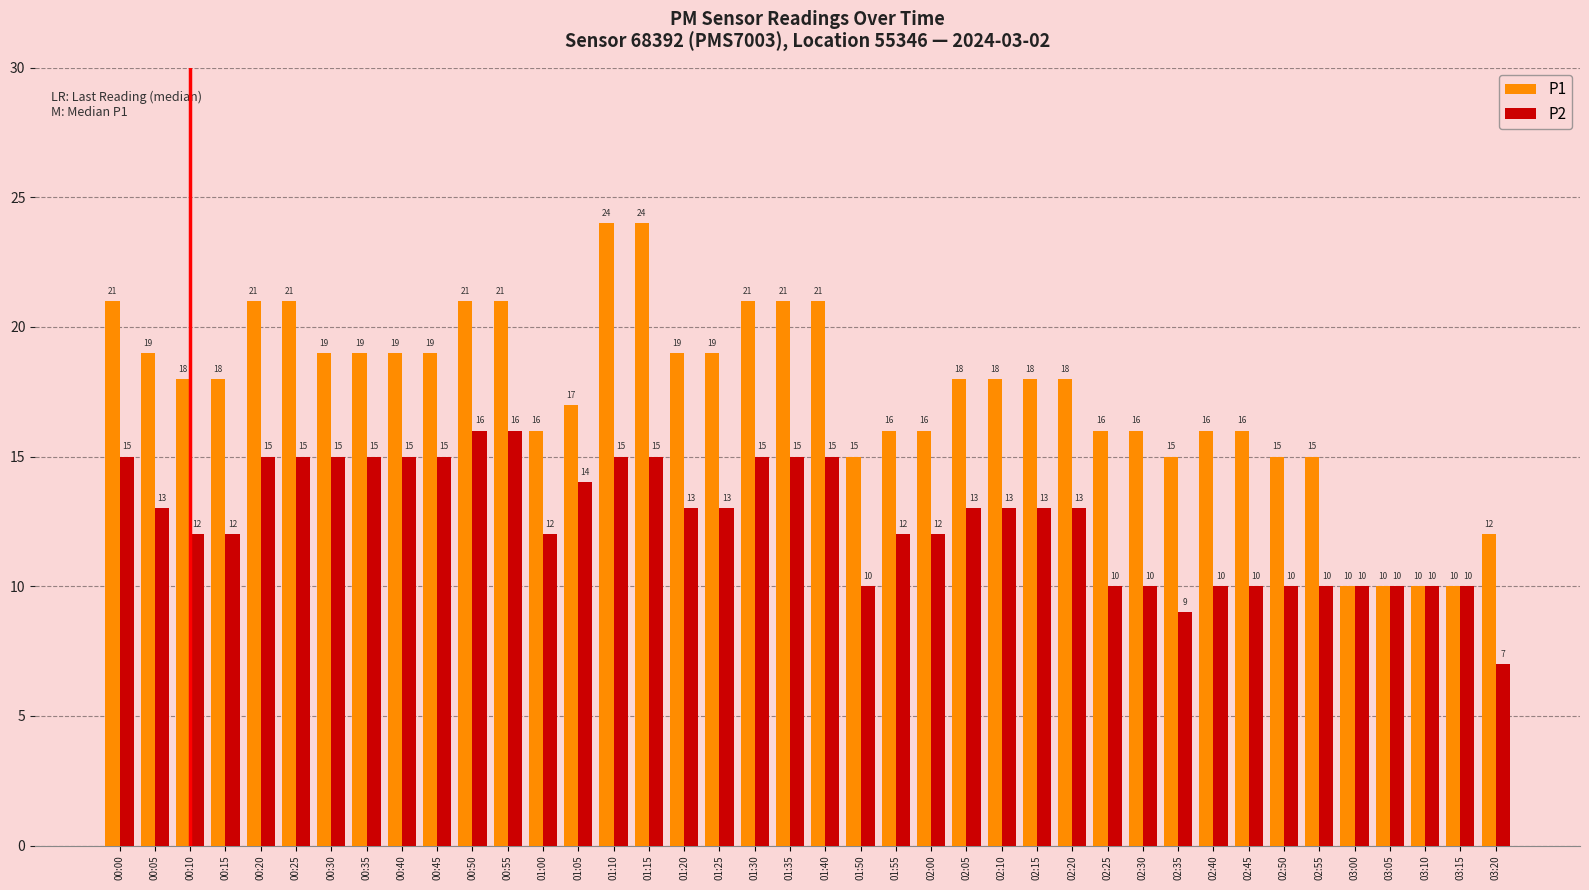

What position from the left is 00:20?

5